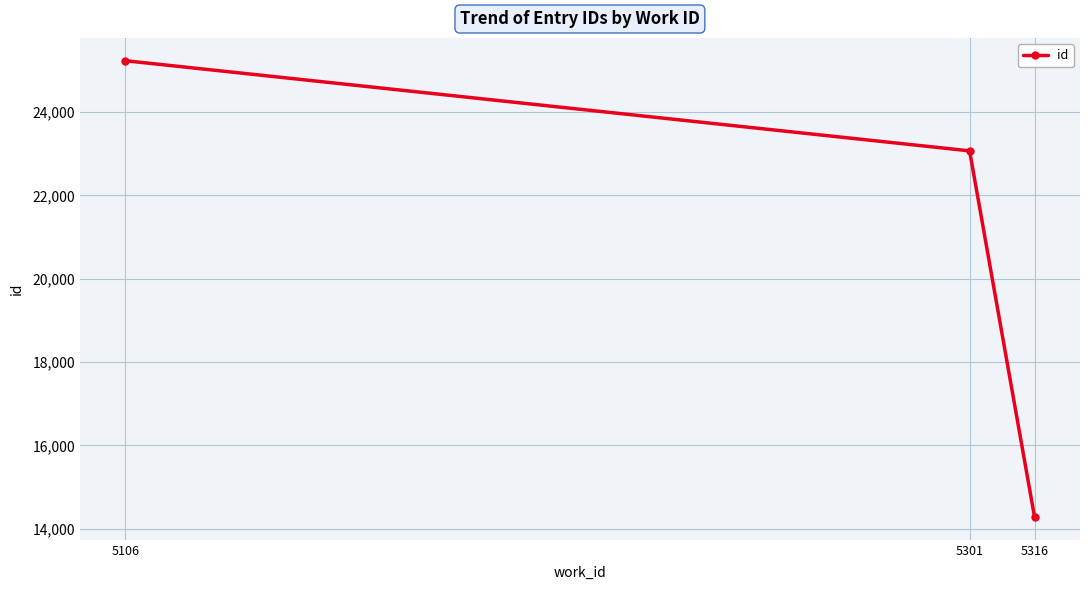

Which category has the lowest value across all series?

5316